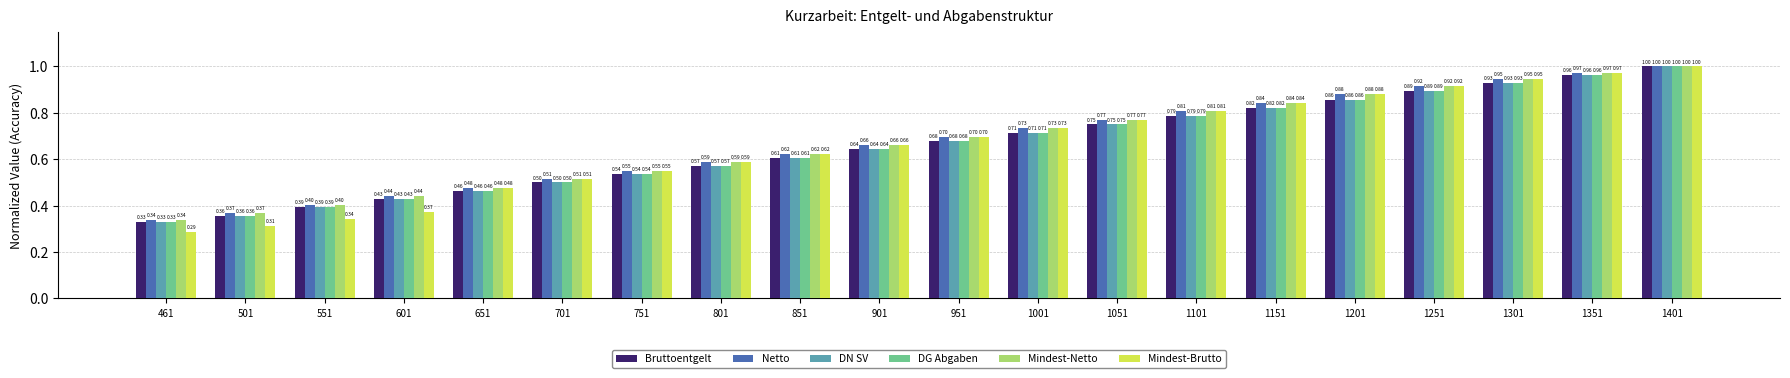

At which category is the sum across all series the highest?

1401